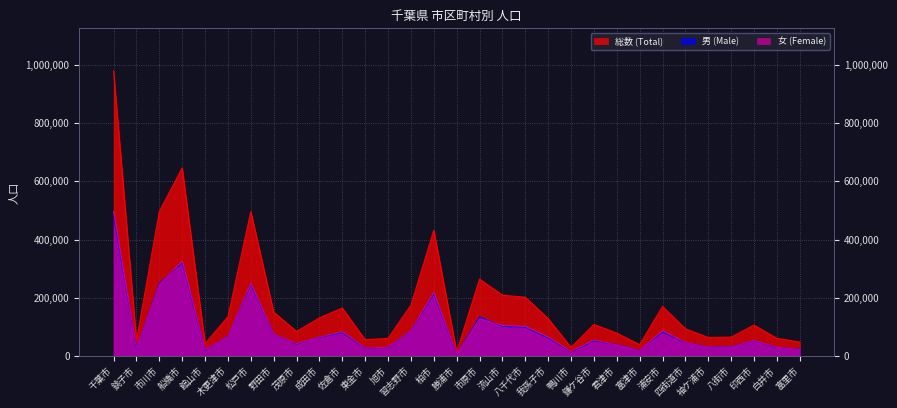

At which category does 女 (Female) reach its first local valley?

銚子市